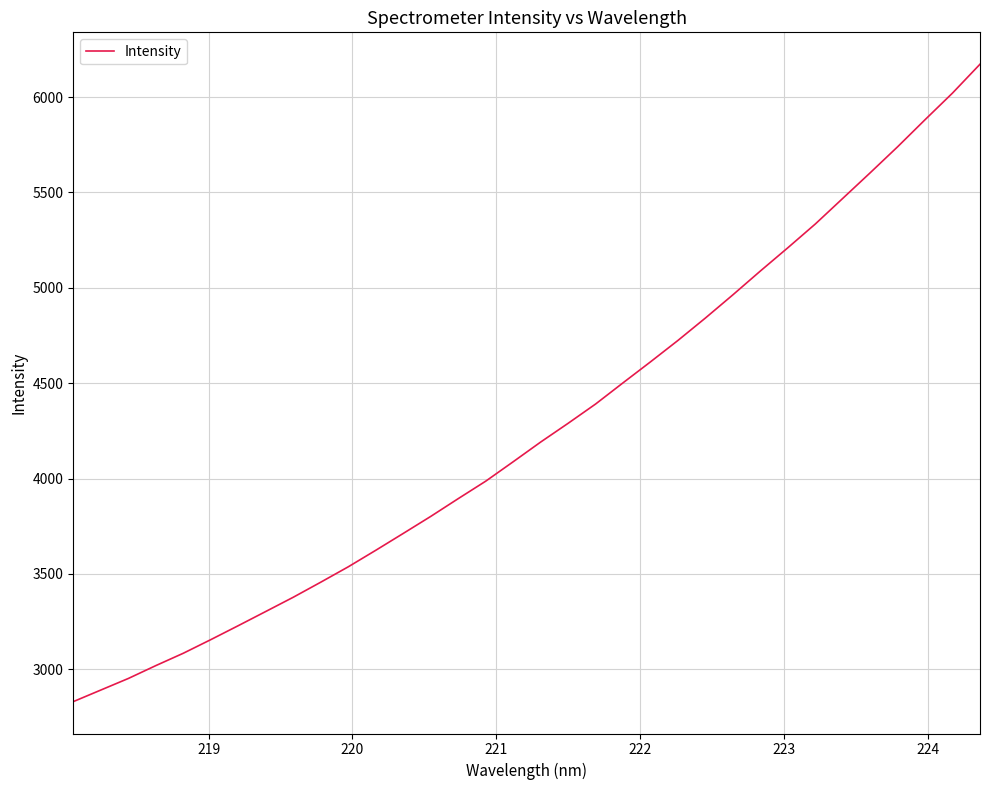

What is the difference between the maximum and minimum values?

3342.3